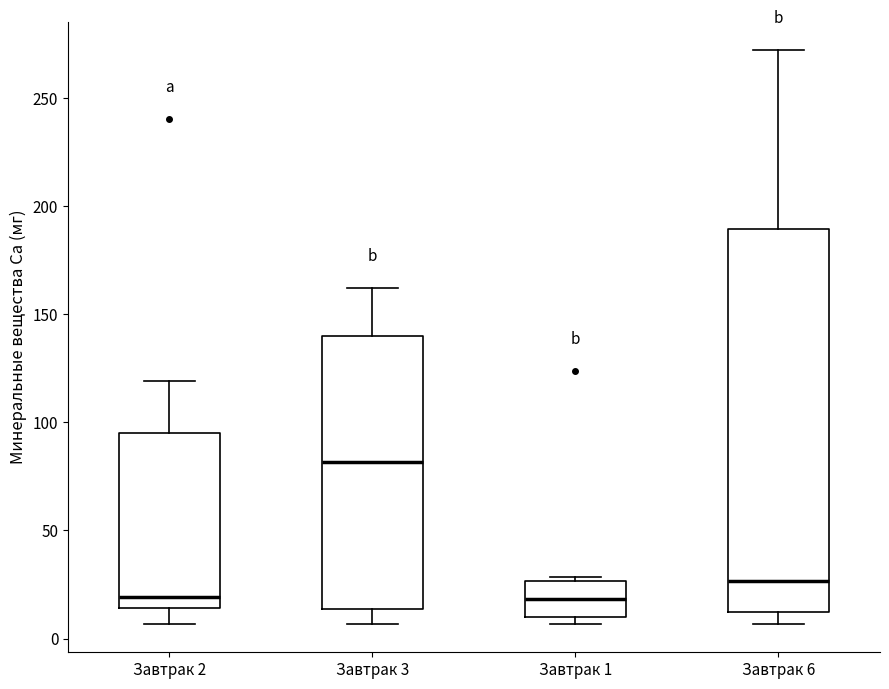

Reading left to right, transcribe this box plot: for each box, give where its median line is, the range the box spans, and where its two whiskers end, as read against the y-axis. The values are not printed on the chart, so give them approximately, as read against the axis.

Завтрак 2: median 20, box 15 to 95, whiskers 5 to 120
Завтрак 3: median 80, box 15 to 140, whiskers 5 to 160
Завтрак 1: median 20, box 10 to 25, whiskers 5 to 30
Завтрак 6: median 25, box 10 to 190, whiskers 5 to 270